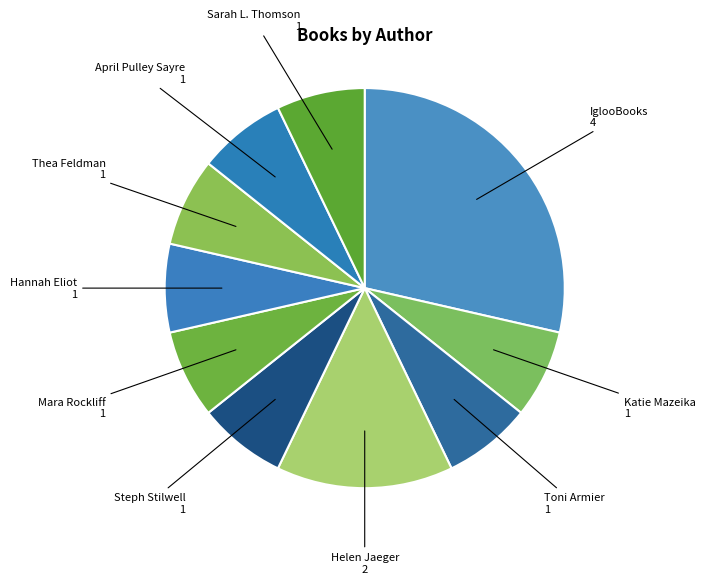

Do Helen Jaeger and Toni Armier together represent more than half of the pie?

No